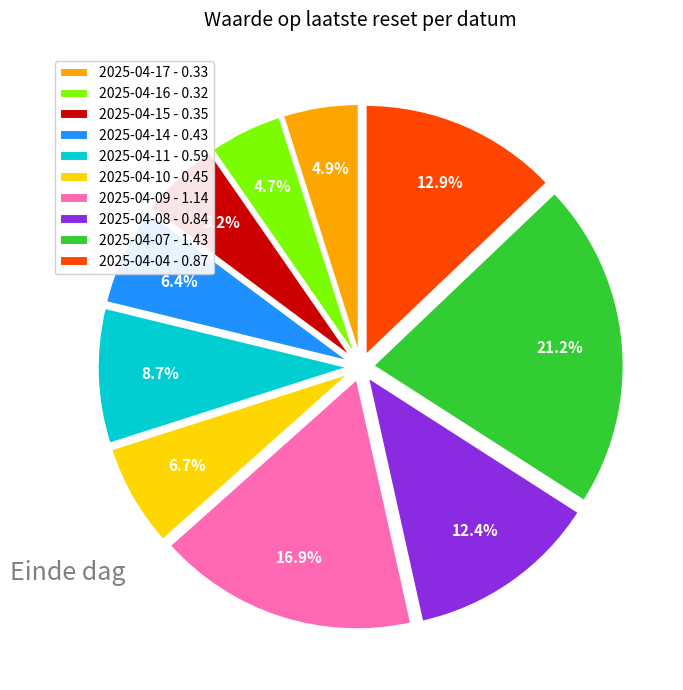

Between 2025-04-17 - 0.33 and 2025-04-09 - 1.14, which is larger?

2025-04-09 - 1.14